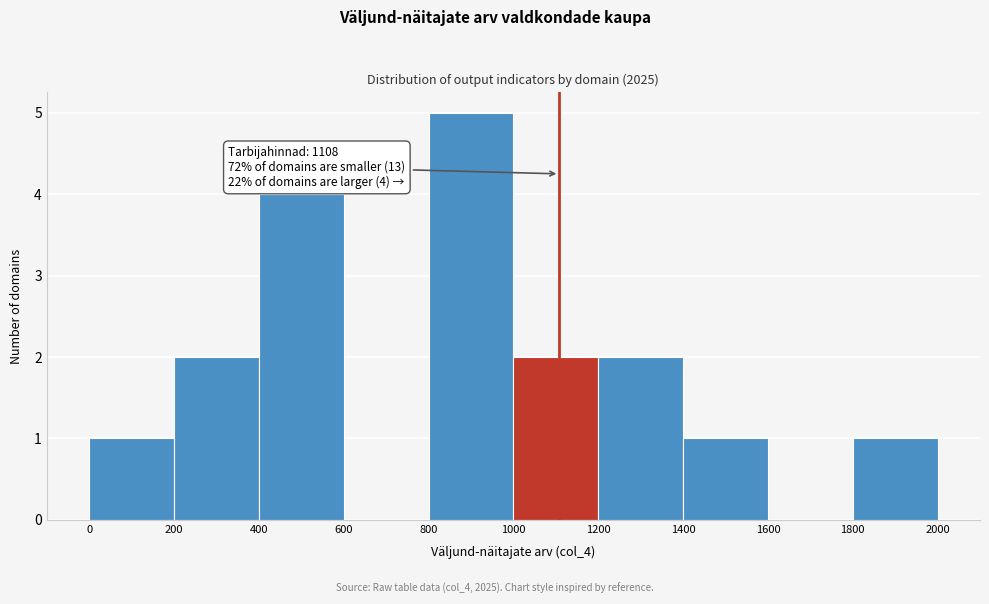

Which range on the x-axis has the tallest bar?

800 to 1000